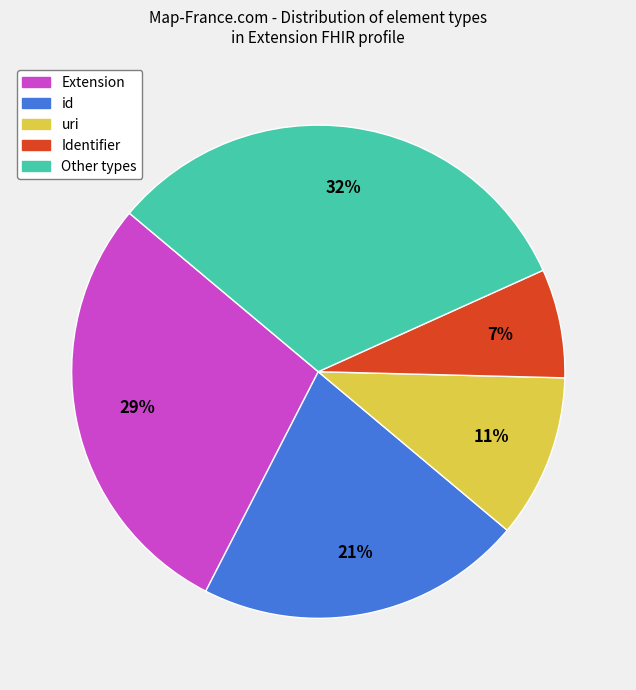

Is there a majority slice in this chart?

No